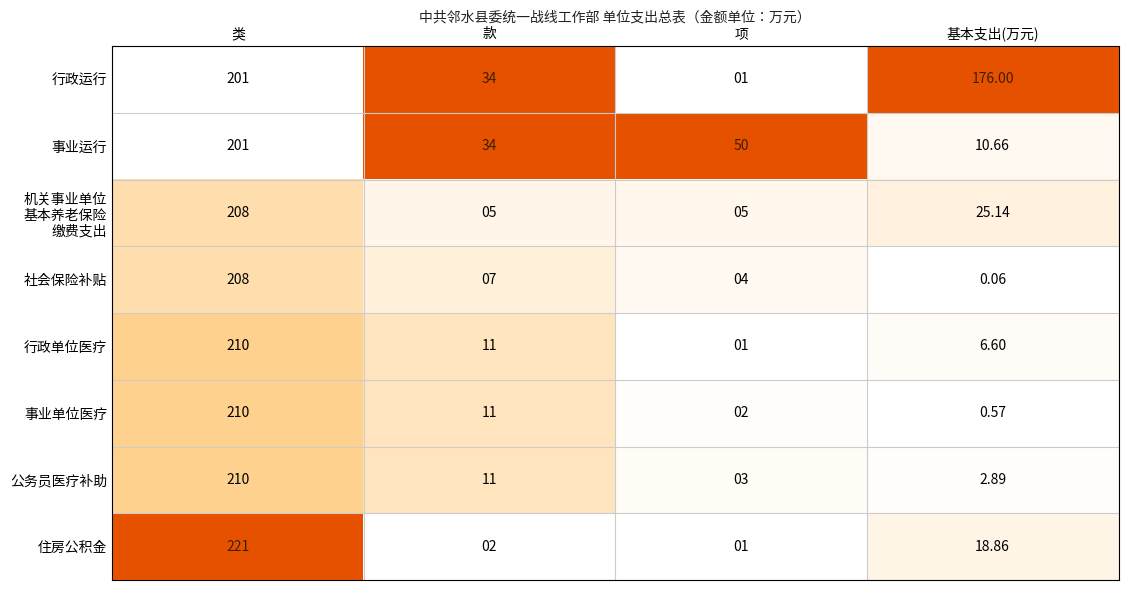

Which category has the lowest value across all series?

基本支出(万元)